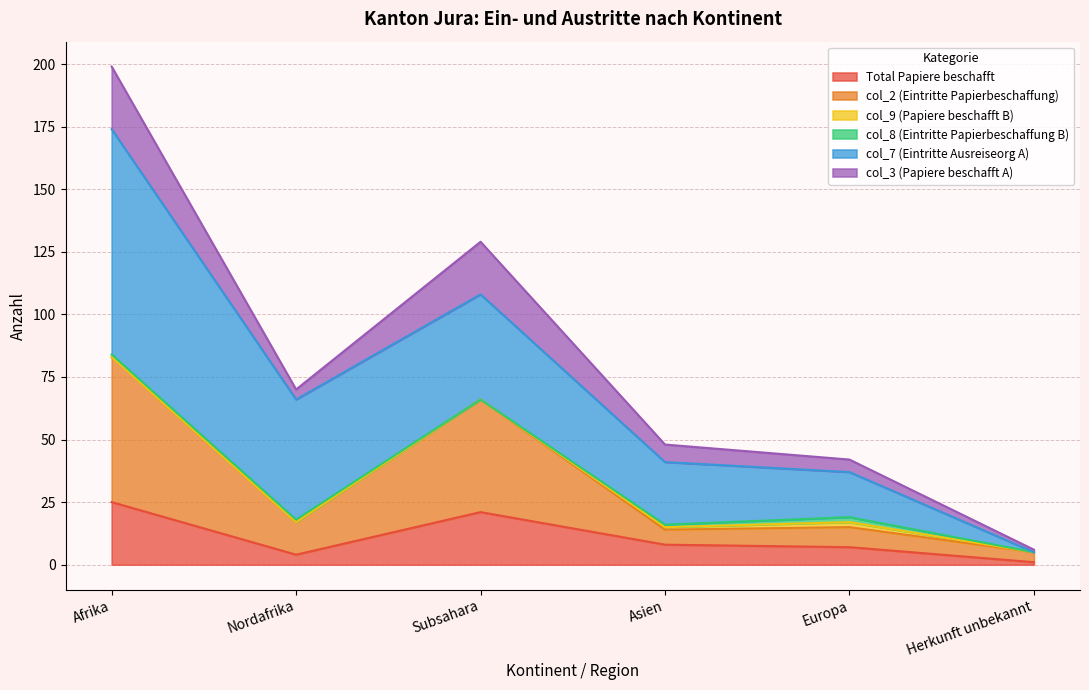

What is the value of the Total Papiere beschafft point at the 4th from the left?

8